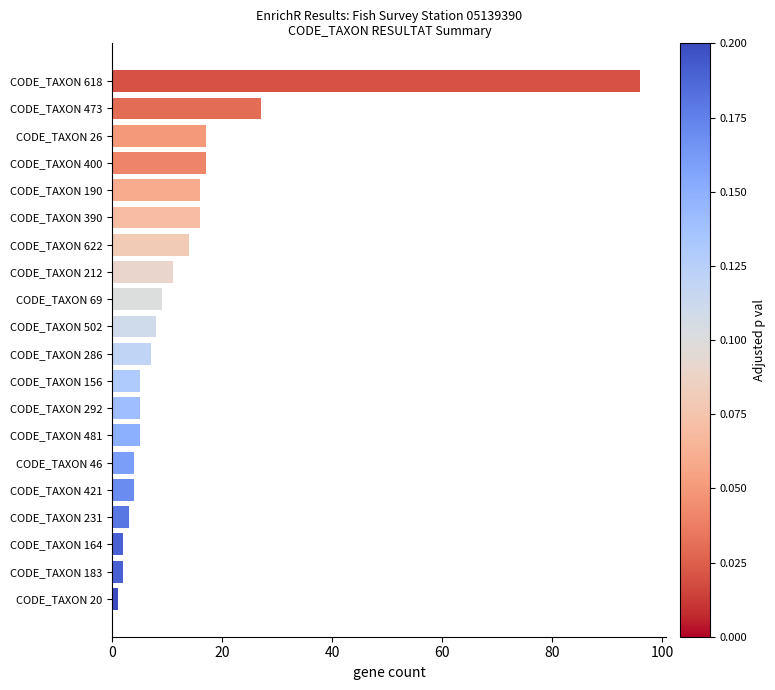

Between CODE_TAXON 46 and CODE_TAXON 190, which is larger?

CODE_TAXON 190